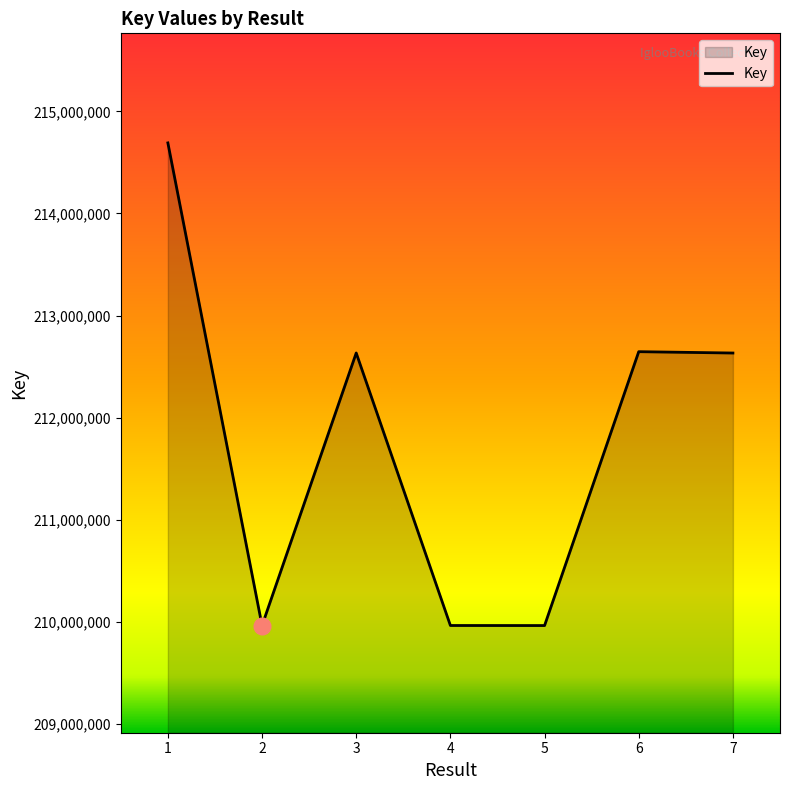

How many interior local valleys (lower than both neighbors) does the data have?

2